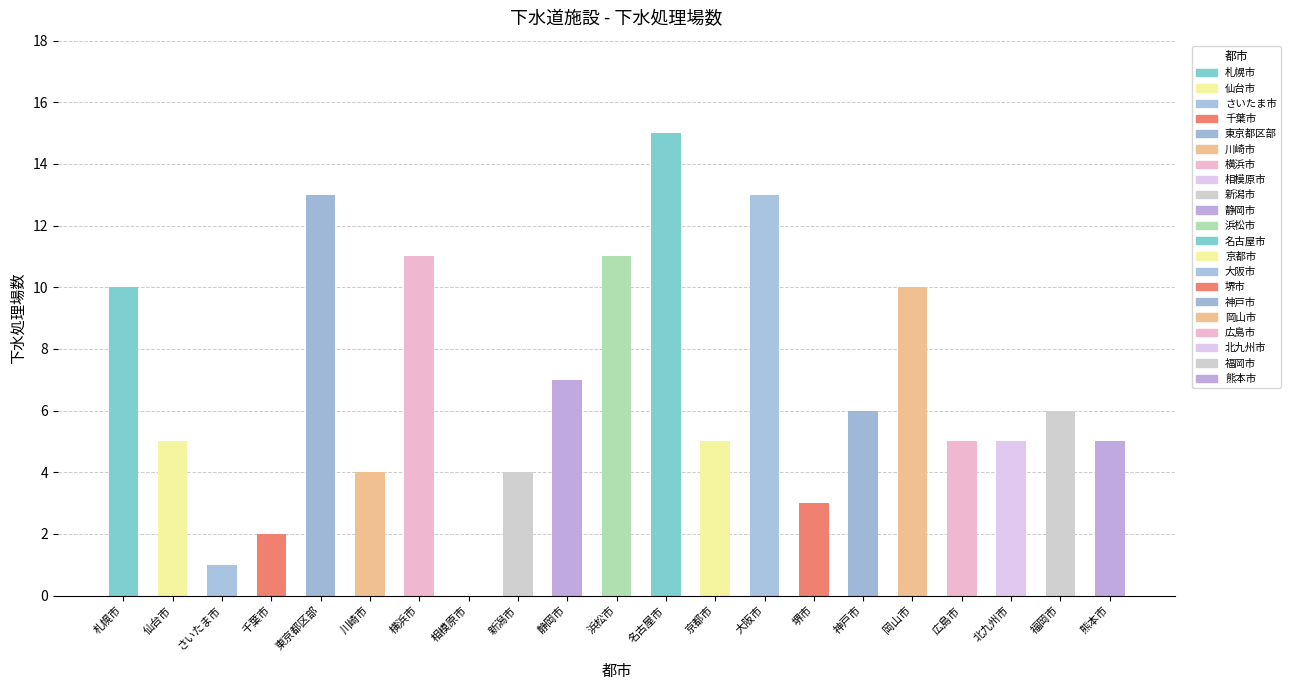

The chart shows a value of 1 at さいたま市. True or false?

True